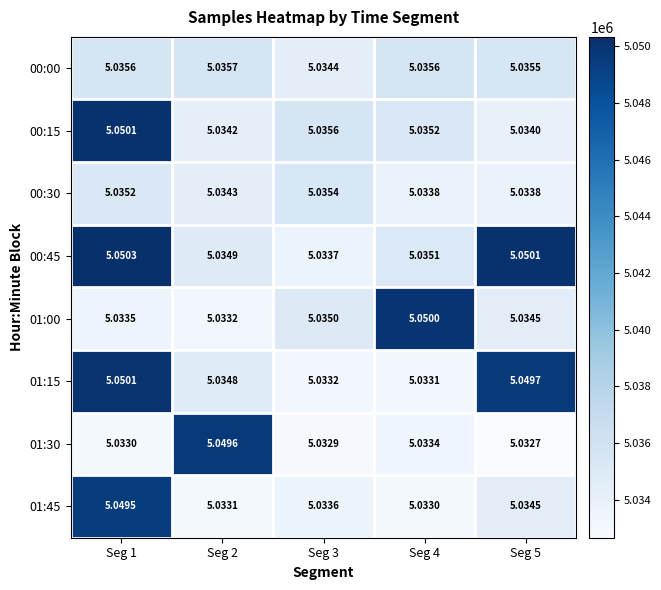

Which series has the largest total across all categories?

00:45